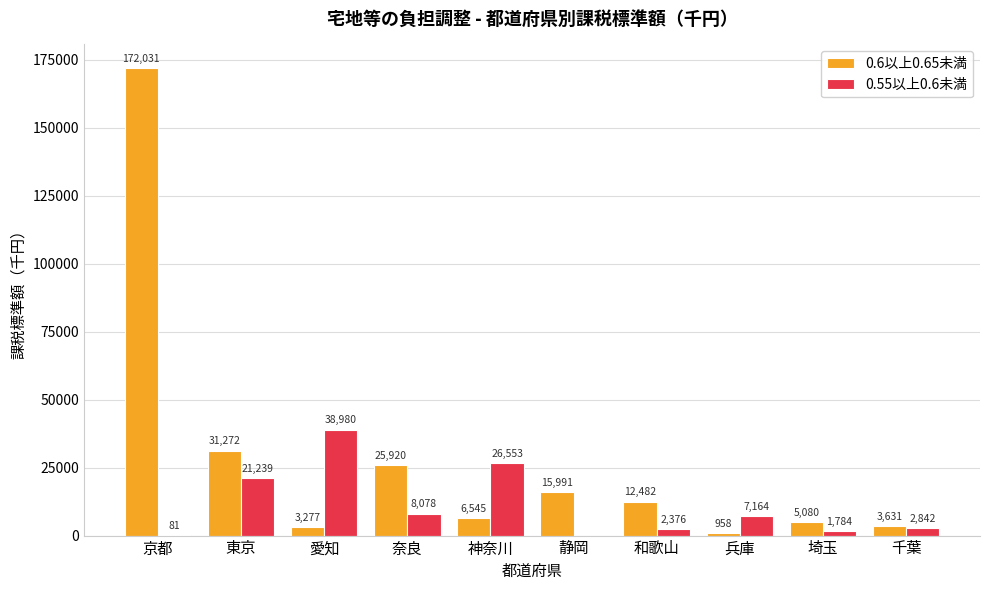

Where does the 0.55以上0.6未満 series first go above 7164?

東京